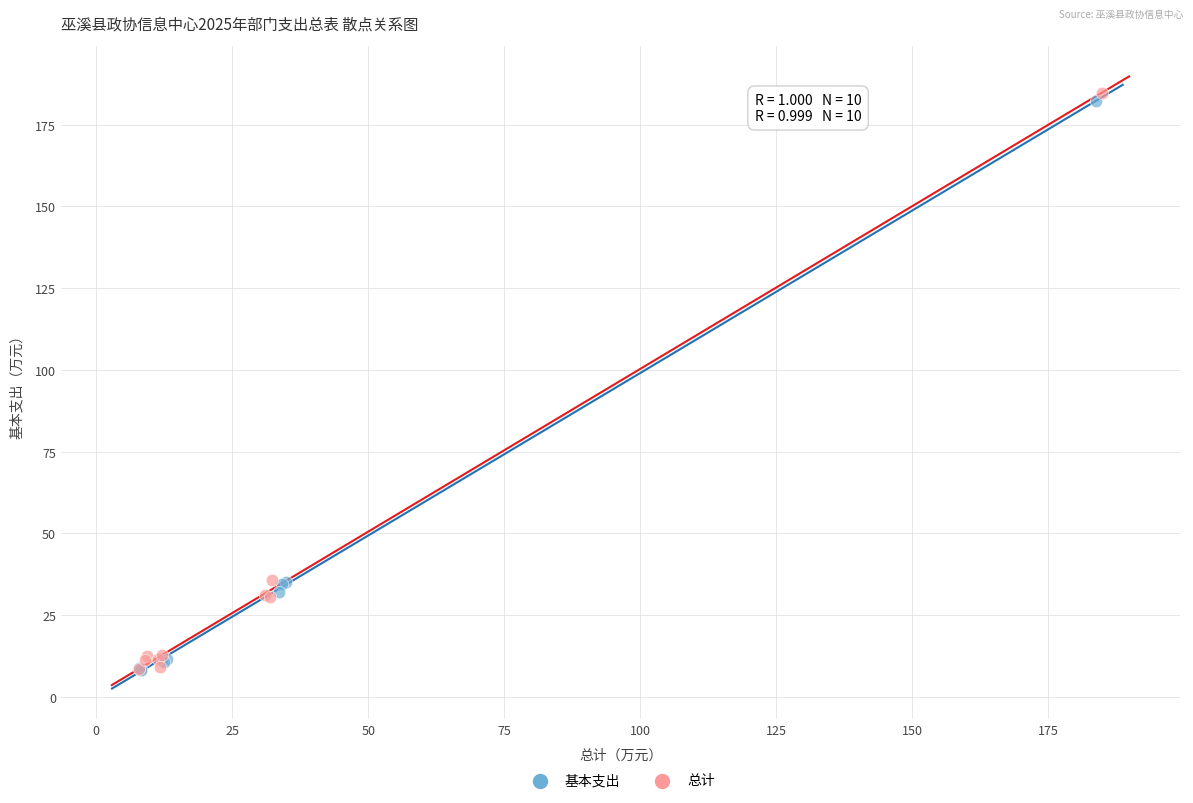

What are all the series names shown in the legend?

基本支出, 总计